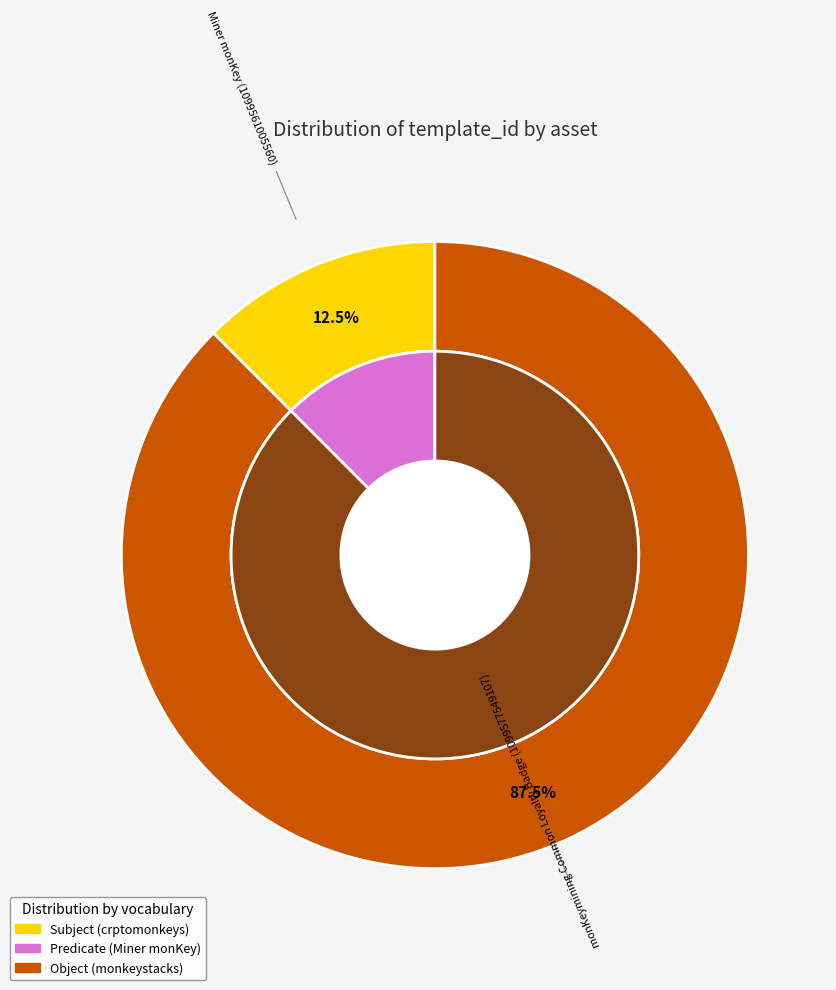

Combined, what portion of the pie is Miner monKey (1099561005560) and monKeymining Common Loyalty Badge (1099577549107)?

100.0%